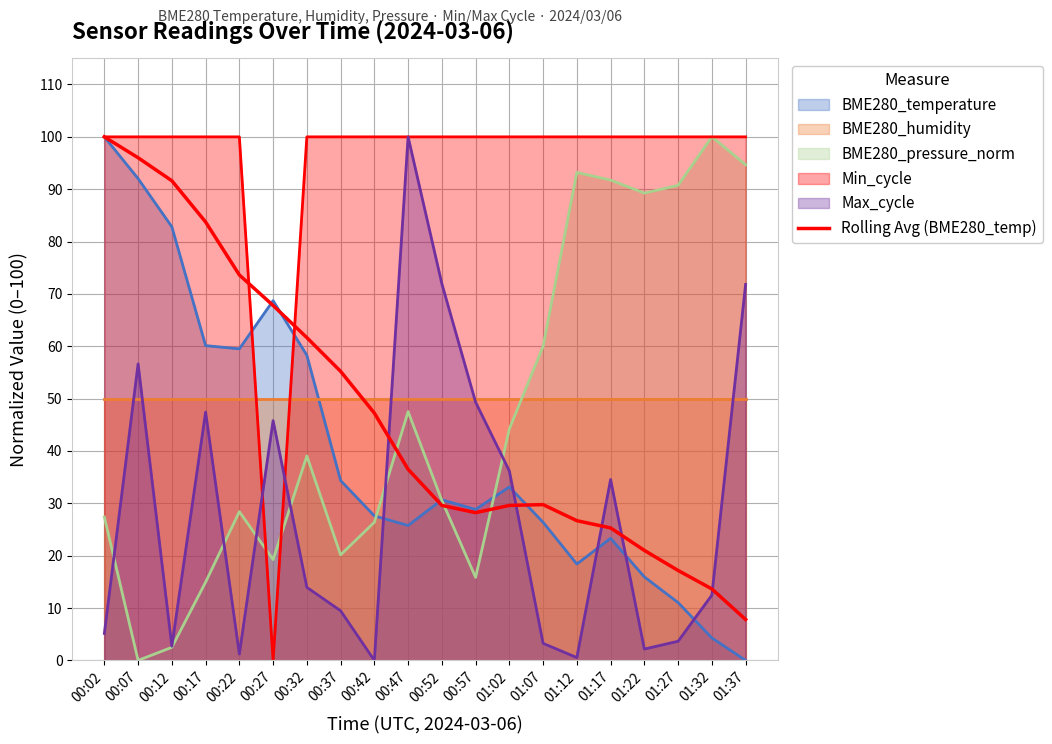

What is the difference between the values at 01:17 and 01:07?

4.4